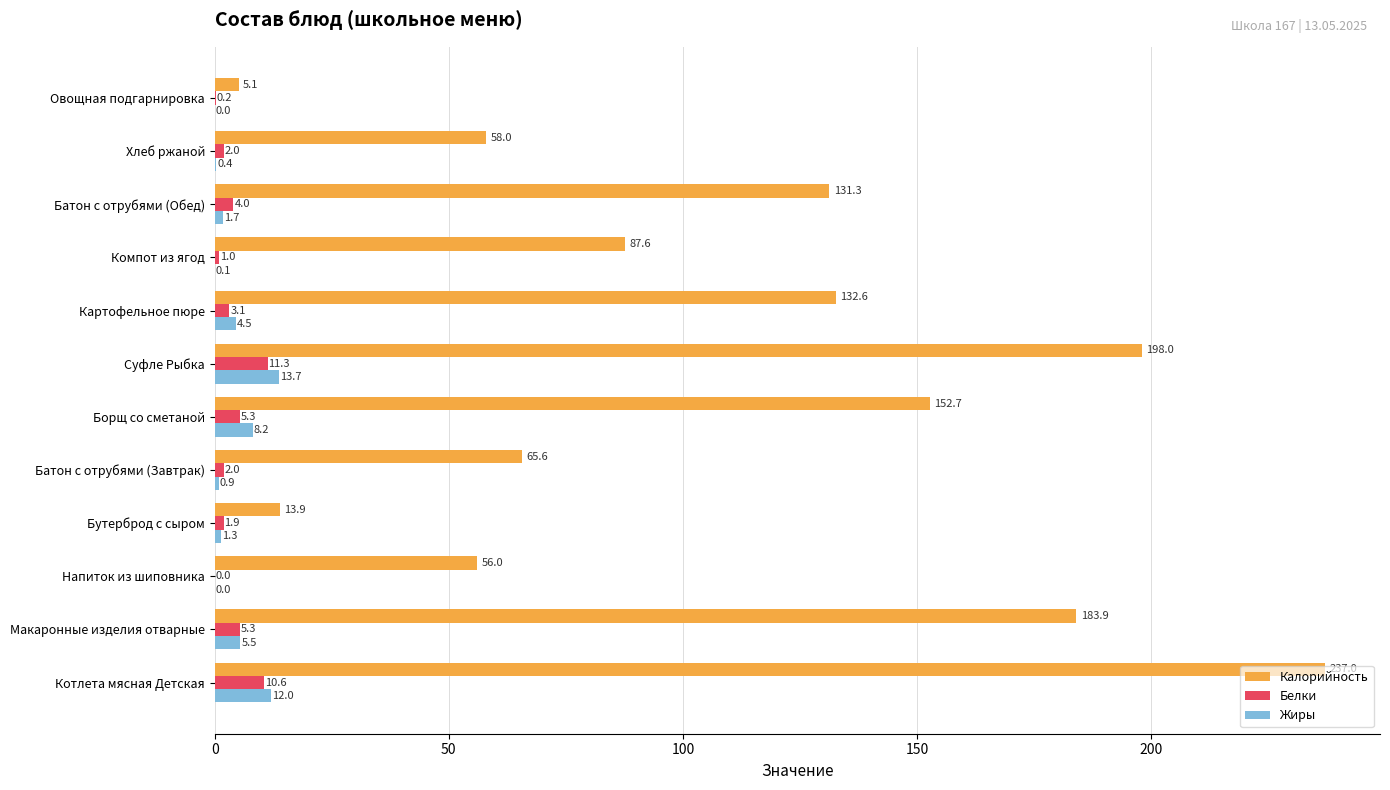

Which series has the largest range (max minus min)?

Калорийность